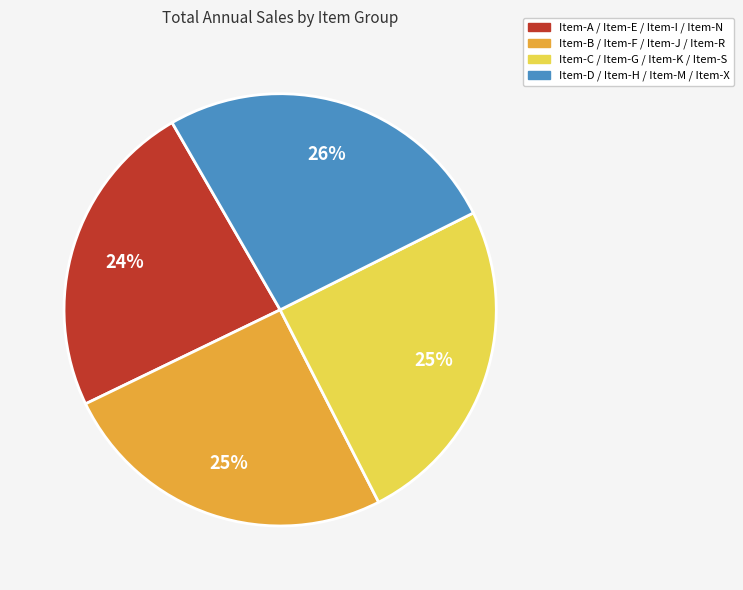

Which category has the smallest portion of the pie?

Item-A / Item-E / Item-I / Item-N